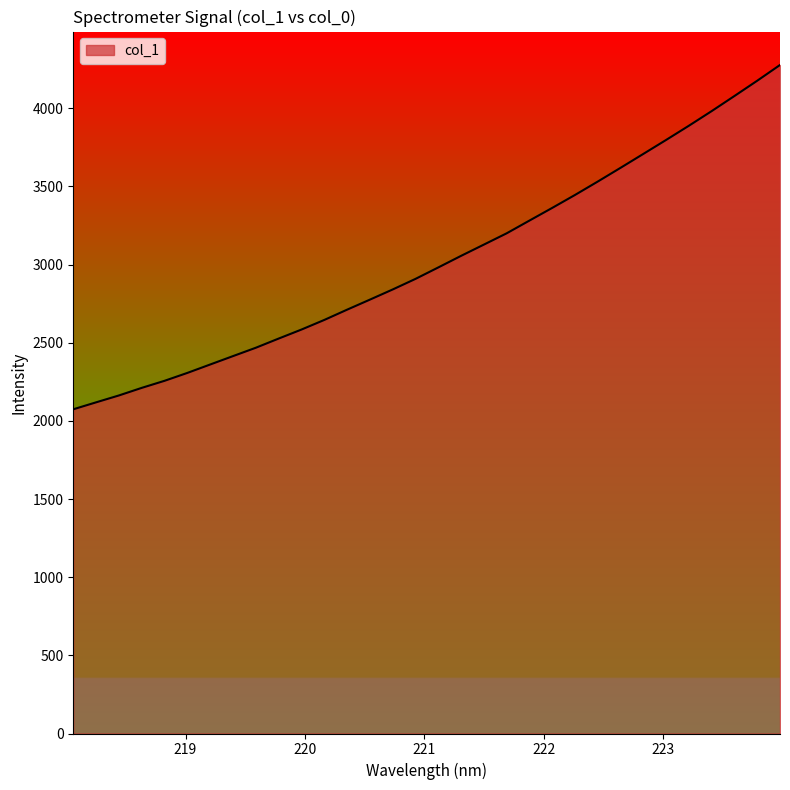

What is the difference between the maximum and minimum values?

2202.6